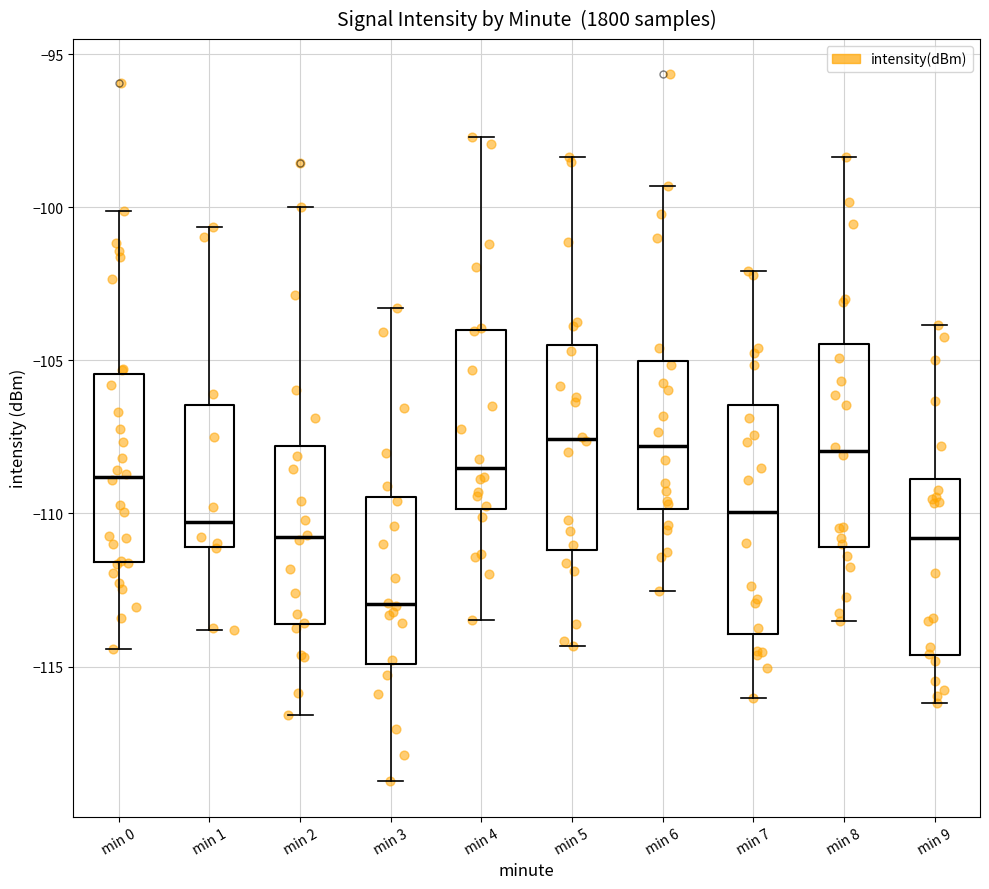

Comparing the boxes themselves (not the whiskers), which one is the tallest?

min 7